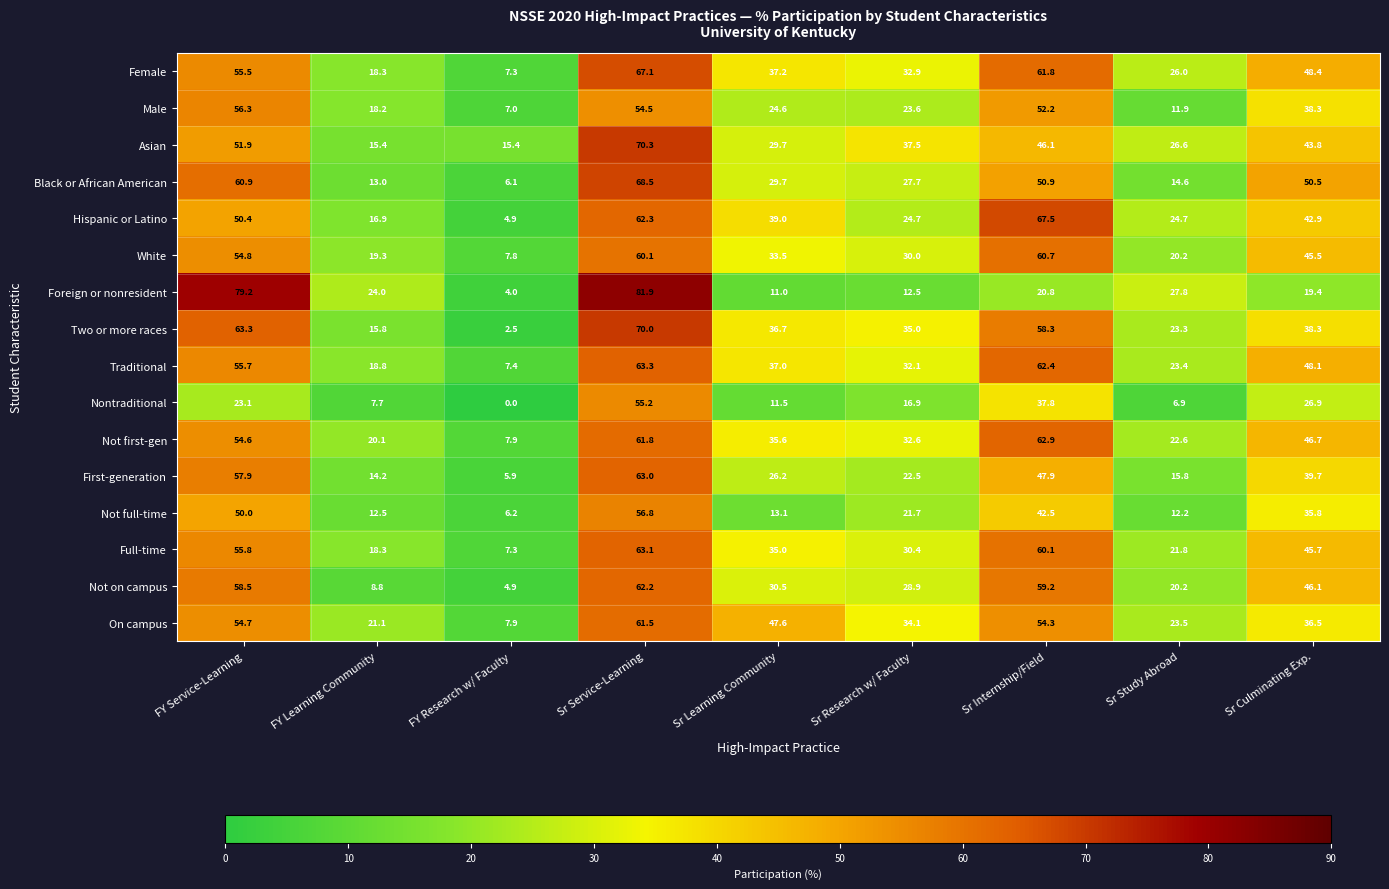

What is the difference between the Asian values at Sr Internship/Field and Sr Research w/ Faculty?

8.6